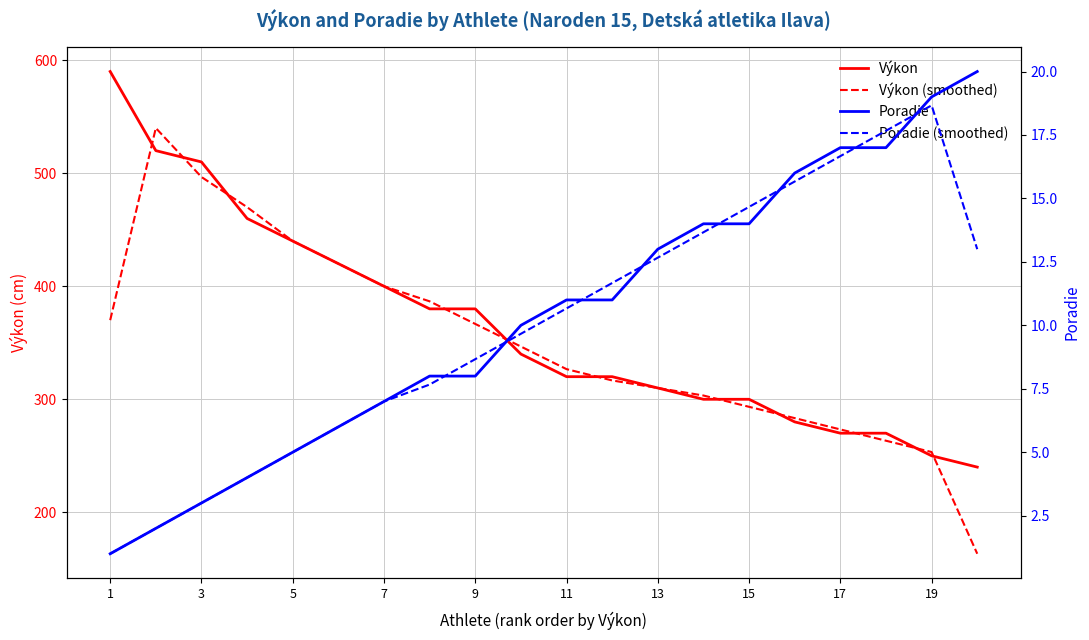

What are all the series names shown in the legend?

Výkon, Výkon (smoothed), Poradie, Poradie (smoothed)